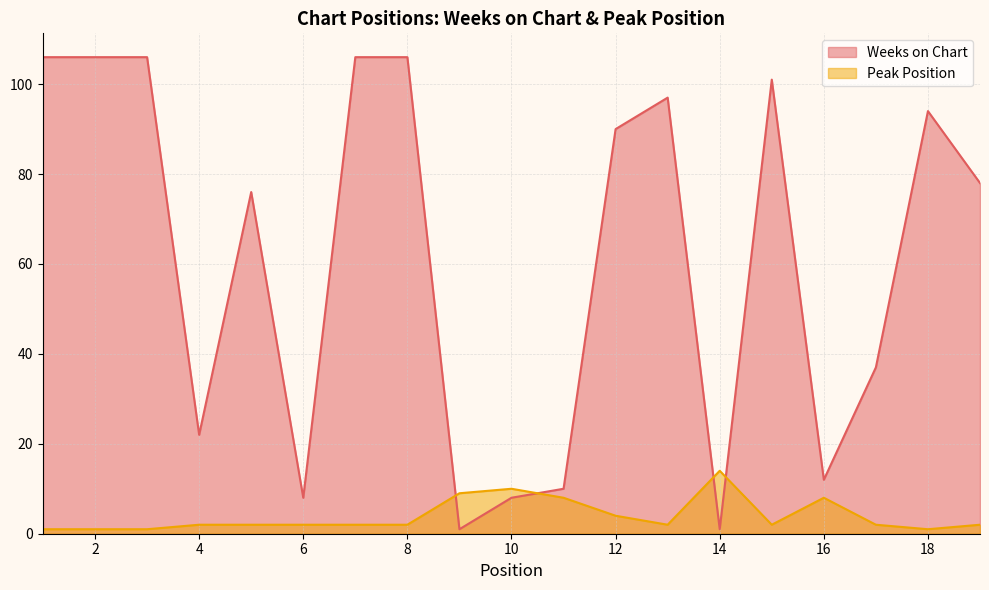

Which series ends up on top after the final intersection of Weeks on Chart and Peak Position?

Weeks on Chart